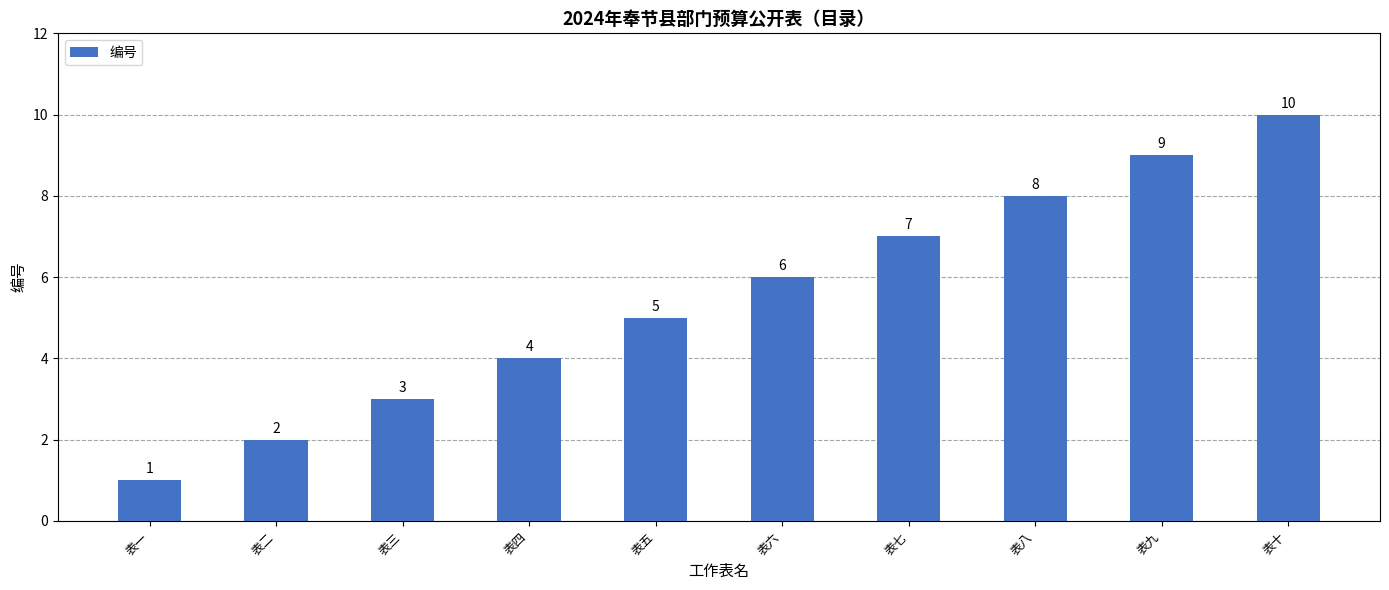

What is the difference between the values at 表十 and 表二?

8